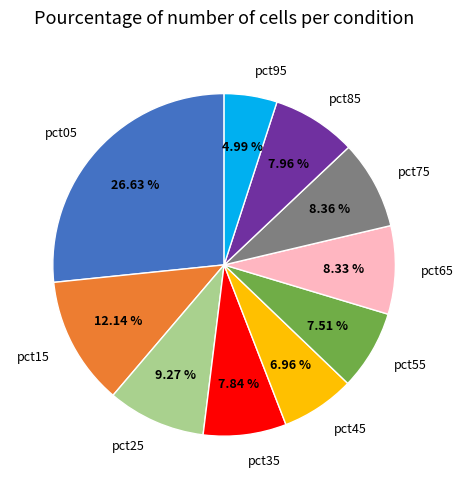

How many segments does this pie chart have?

10